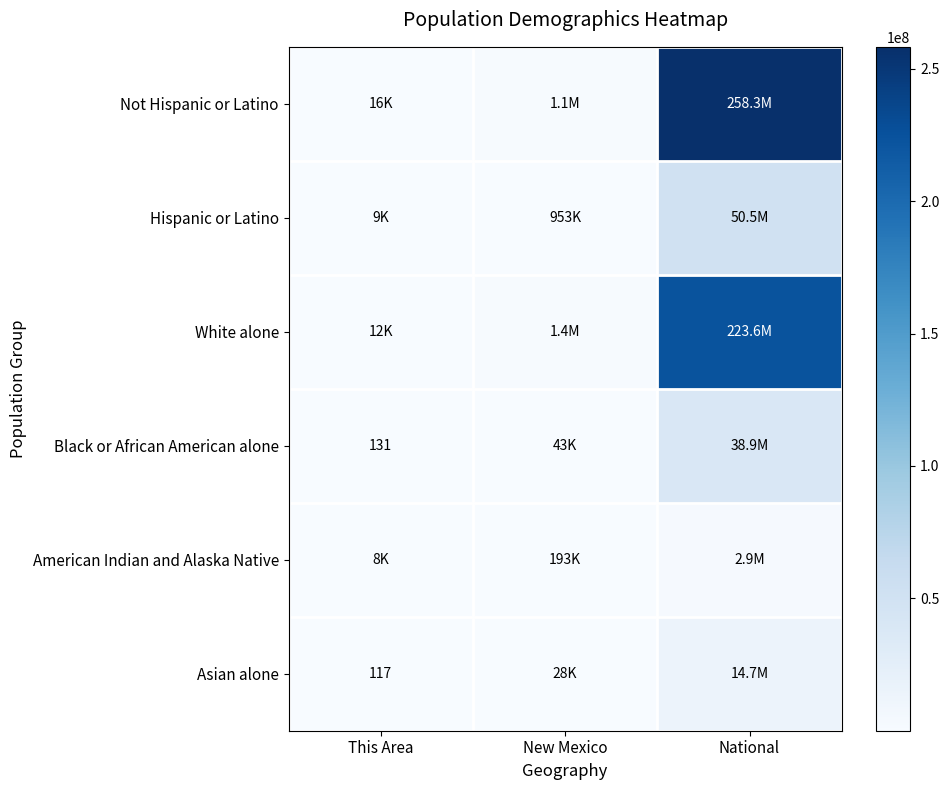

Which series has the largest total across all categories?

Not Hispanic or Latino